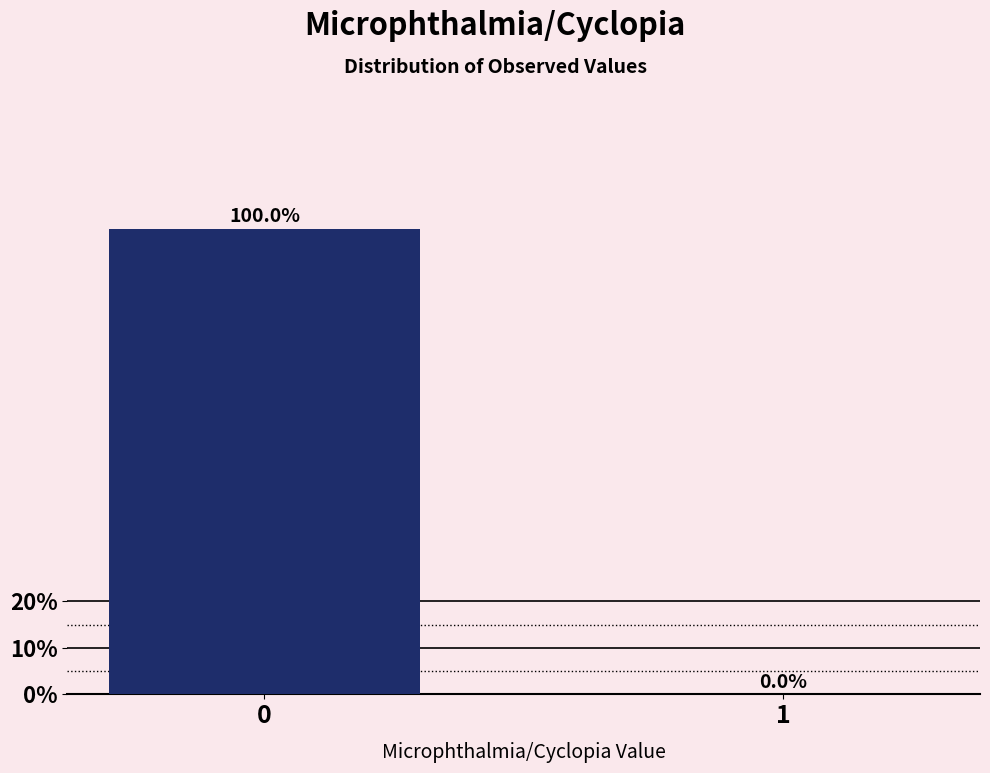

Reading left to right, extract all data points from this chart.

0=100	1=0